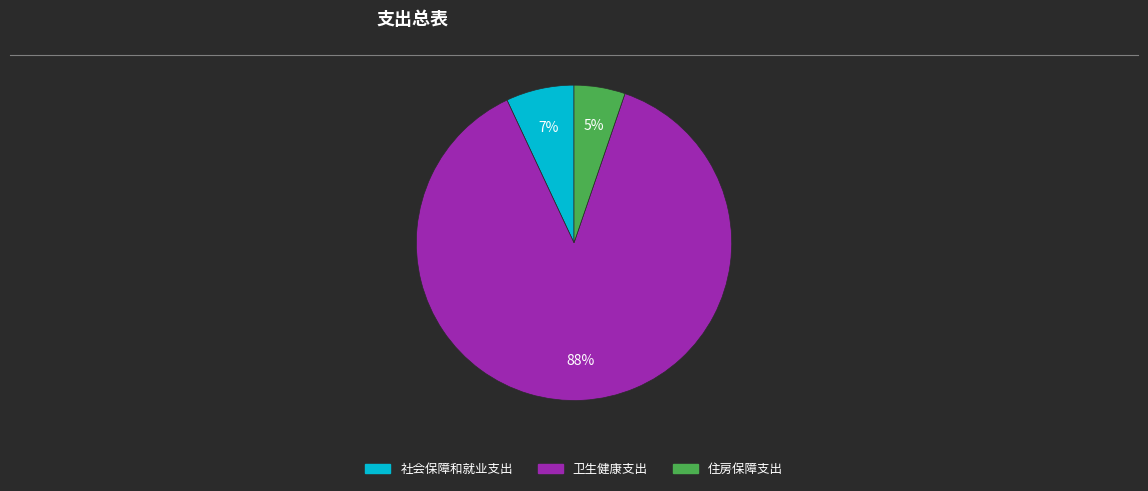

Between 住房保障支出 and 卫生健康支出, which is larger?

卫生健康支出